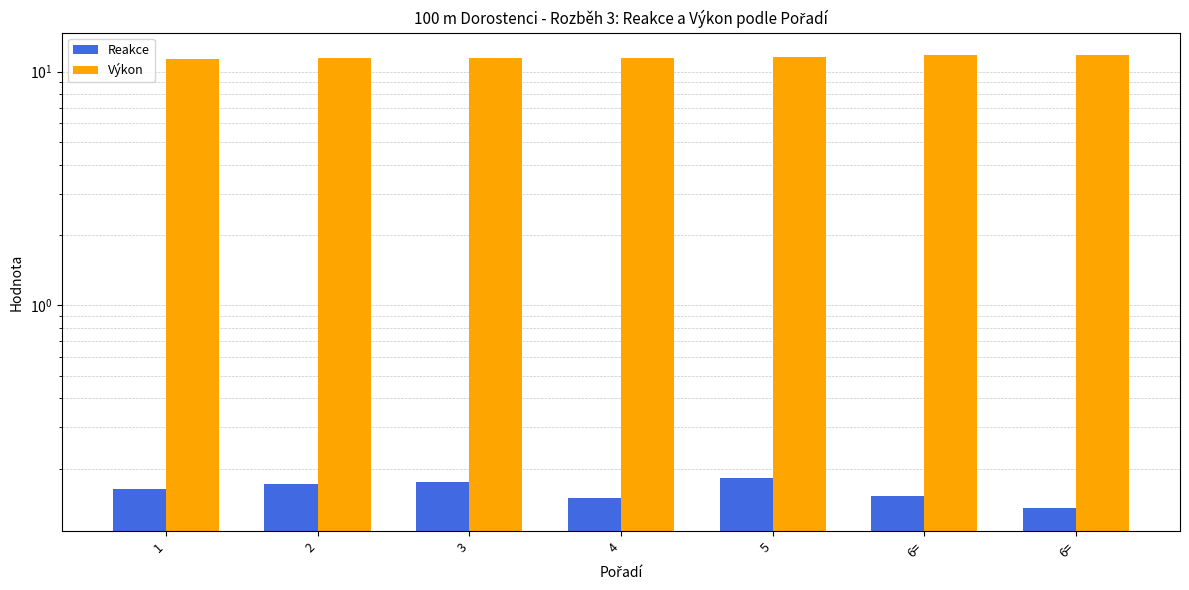

What are all the series names shown in the legend?

Reakce, Výkon